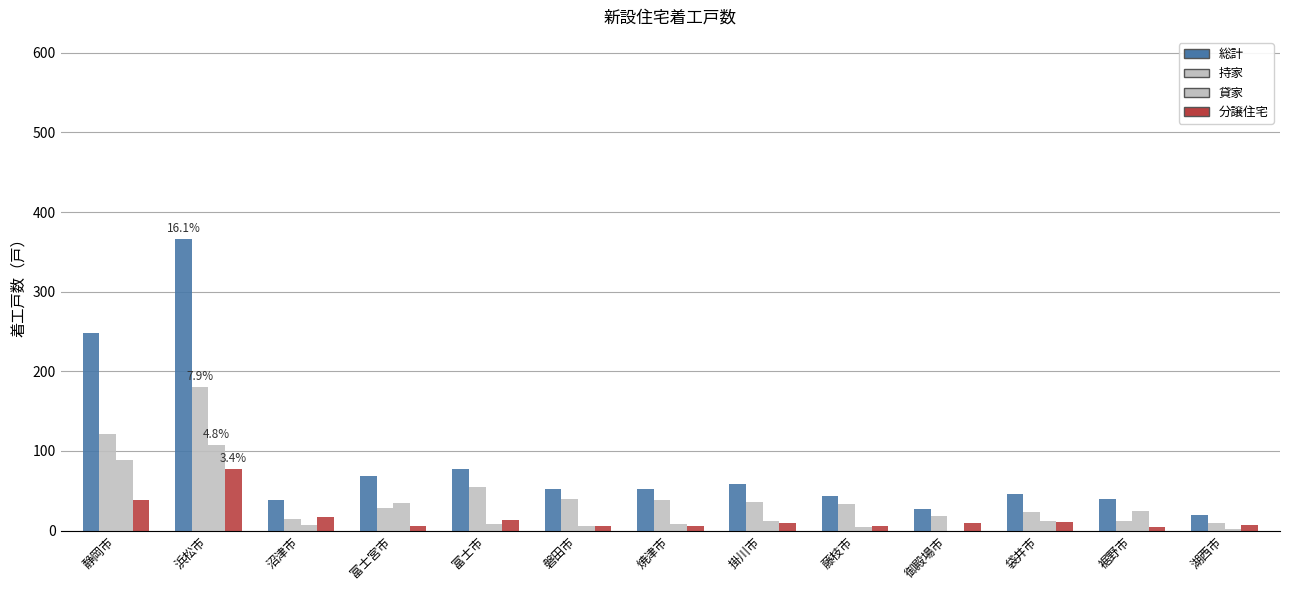

True or false: 分譲住宅 has a value of 1 at 磐田市.

False